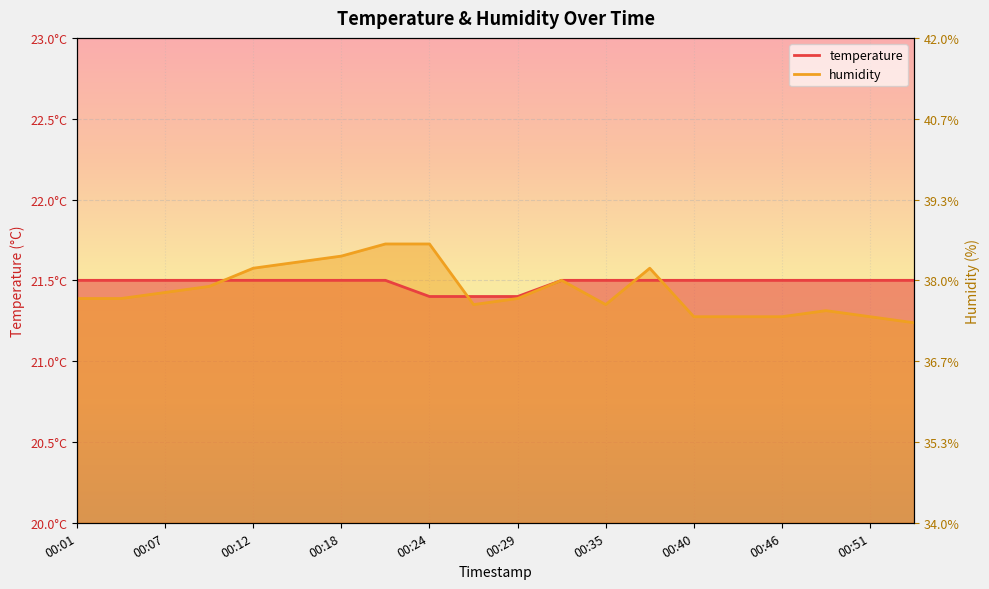

What is the sum of all humidity values?

428.8